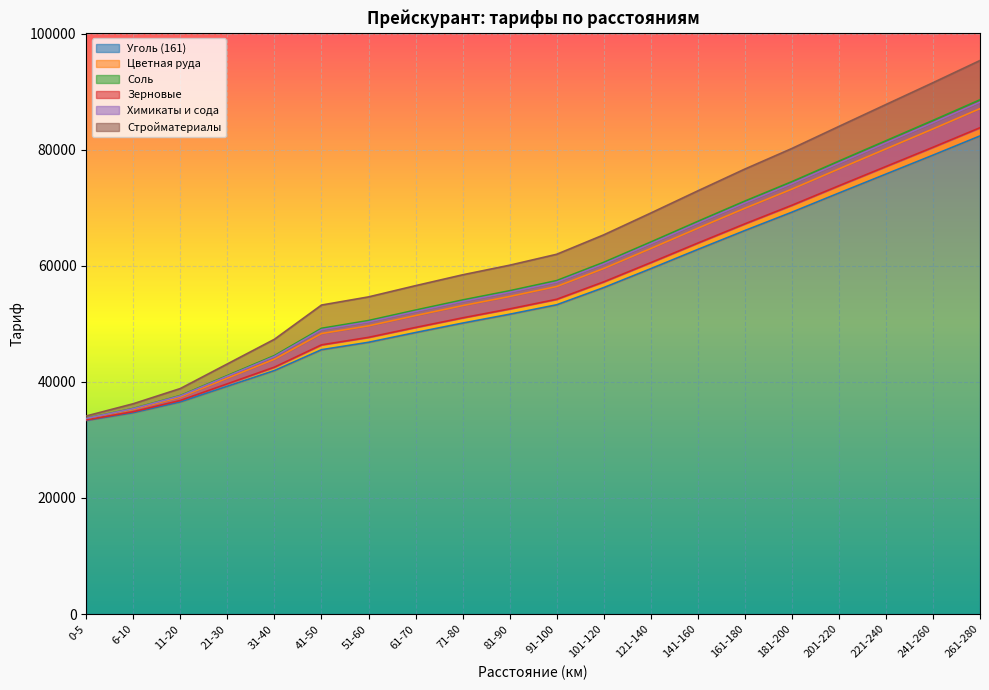

The Химикаты и сода series shows 19221 at 61-70. True or false?

False